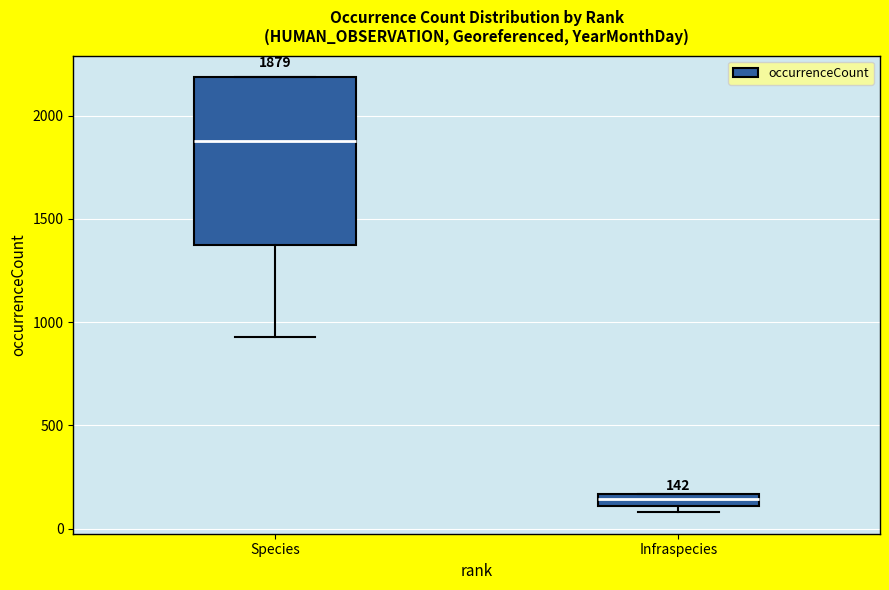

Comparing the boxes themselves (not the whiskers), which one is the tallest?

Species